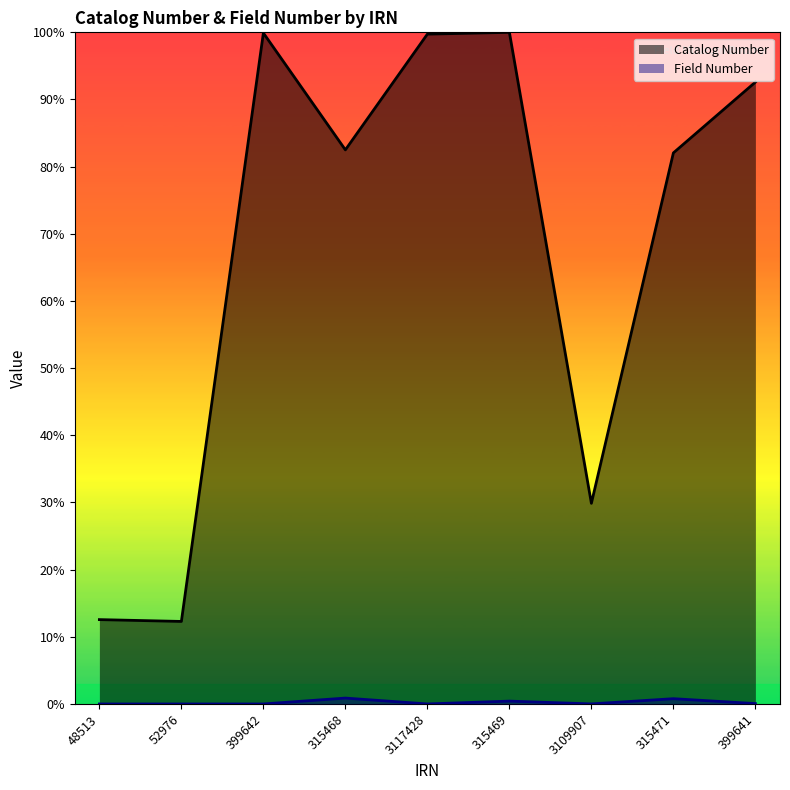

In Field Number, how many points are higher than both neighbors (excluding endpoints)?

3